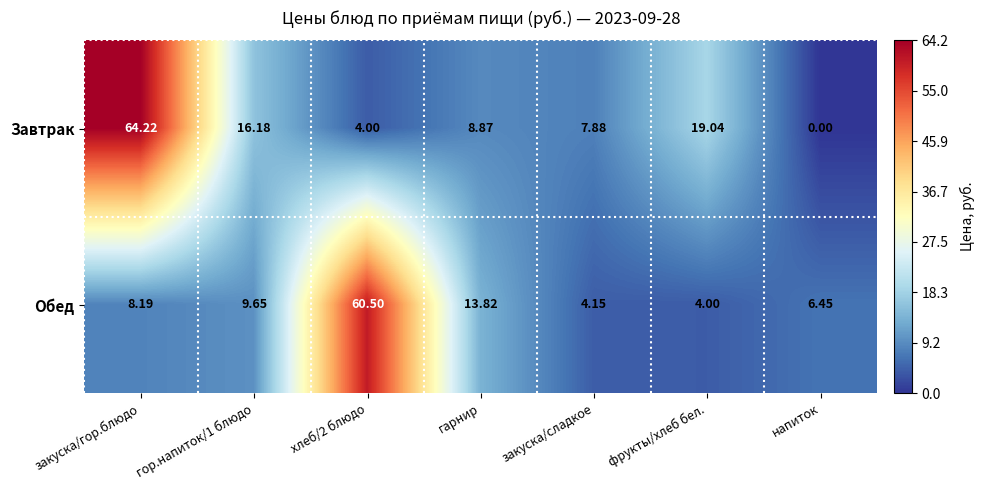

At which label does Обед first exceed 8?

закуска/гор.блюдо